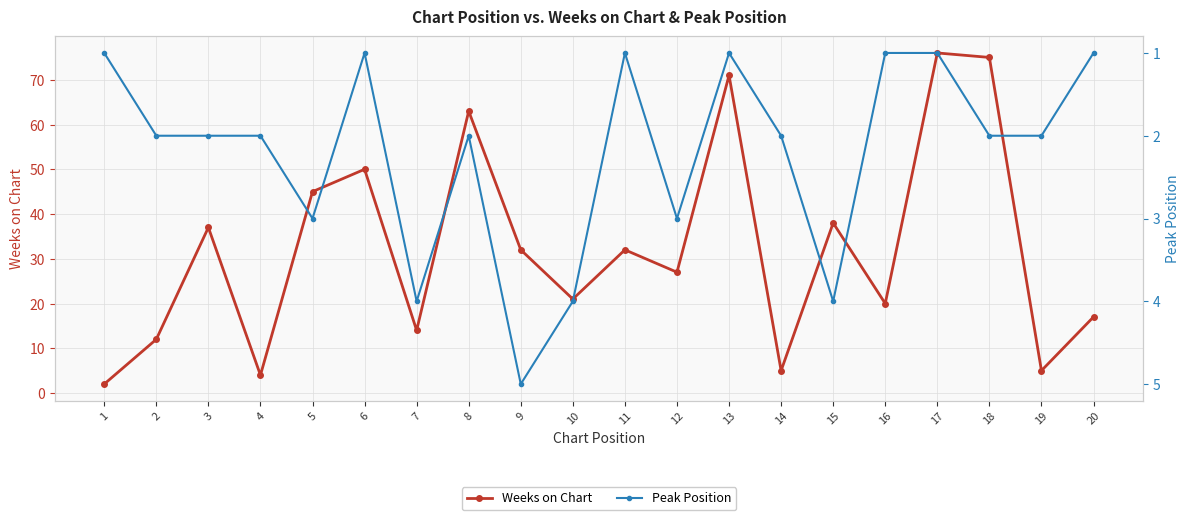

Which series has the widest spread of values?

Weeks on Chart